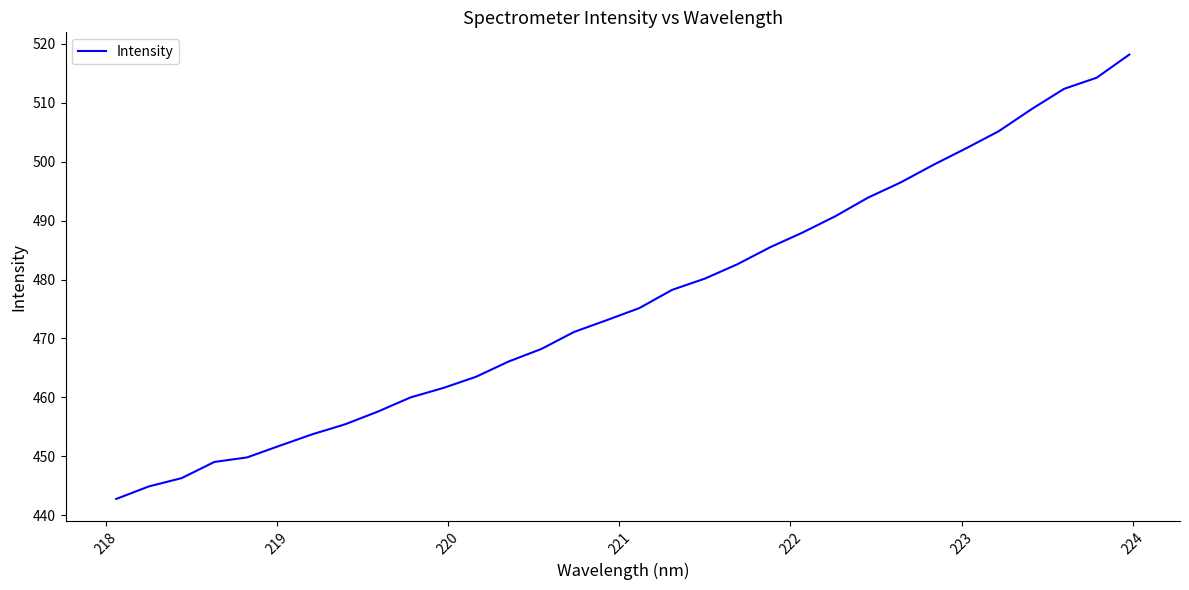

Reading right to left, extract all data points from this chart.

518.2	514.3	512.4	508.9	505.2	502.3	499.5	496.5	493.9	490.8	488.0	485.5	482.6	480.1	478.2	475.2	473.1	471.1	468.2	466.1	463.5	461.6	460.0	457.6	455.4	453.7	451.8	449.8	449.0	446.3	444.9	442.7